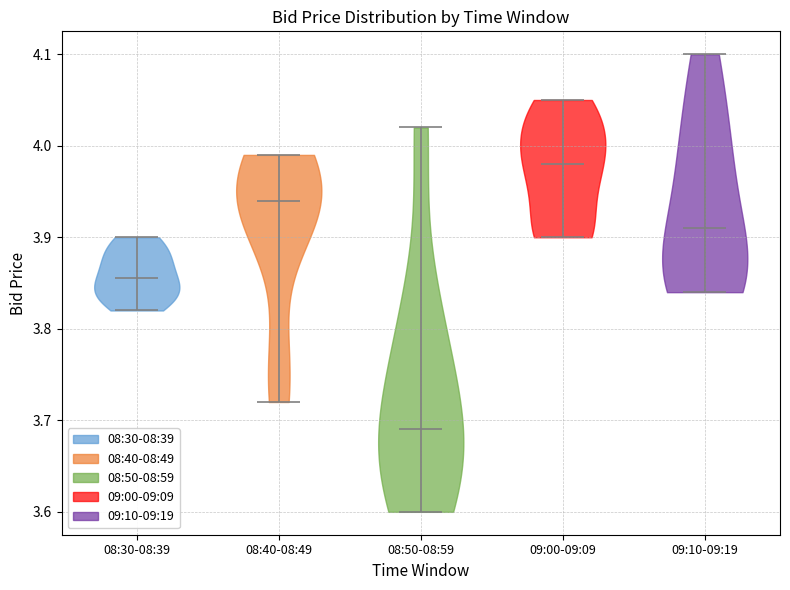

Reading left to right, read every violin against the y-axis: where its median line is, and the lowest and highest points it reaches. The values are not printed on the chart, so give them approximately, as read against the axis.

08:30-08:39: median line 3.86, lowest point 3.82, highest point 3.90
08:40-08:49: median line 3.94, lowest point 3.72, highest point 3.99
08:50-08:59: median line 3.69, lowest point 3.60, highest point 4.02
09:00-09:09: median line 3.98, lowest point 3.90, highest point 4.05
09:10-09:19: median line 3.91, lowest point 3.84, highest point 4.10